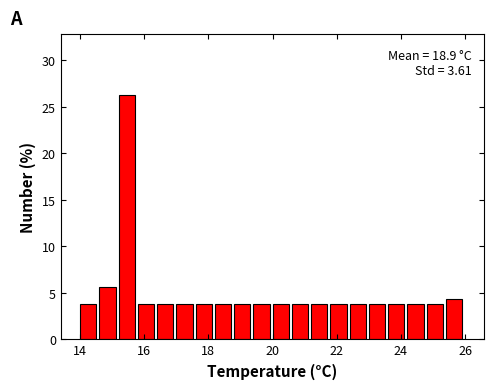

Read against the x-axis, roughly where is the centre of the tallest bar?

15.4